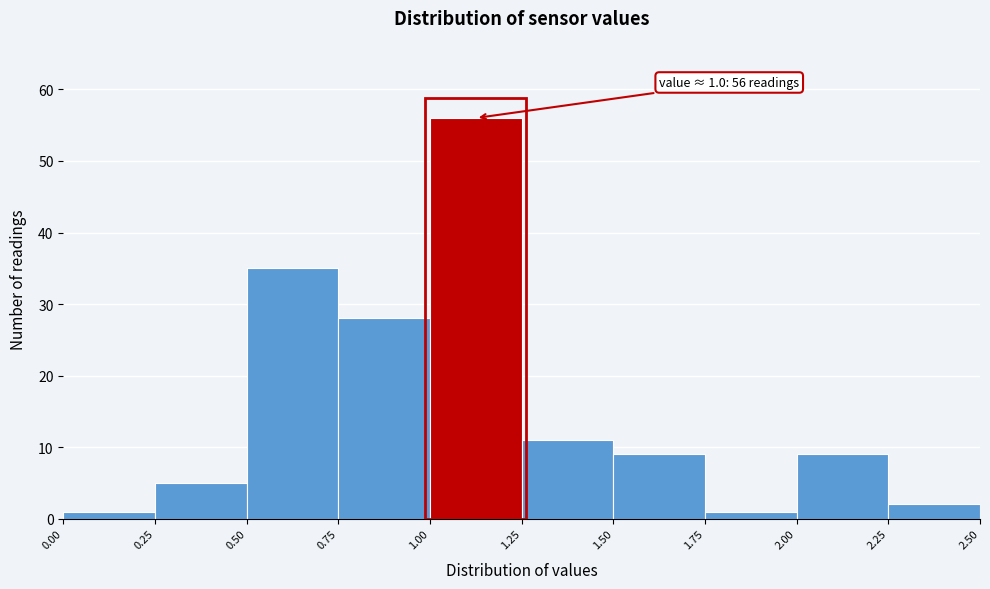

Which range on the x-axis has the tallest bar?

1.00 to 1.25